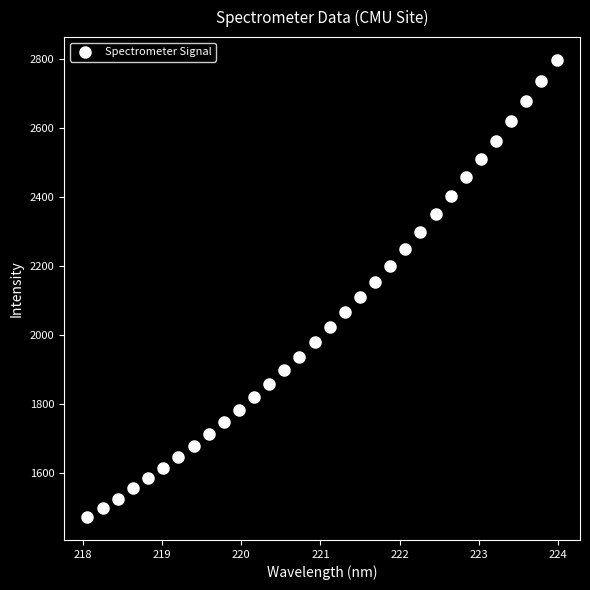

What is the range of Y values (max minus min)?

1326.4